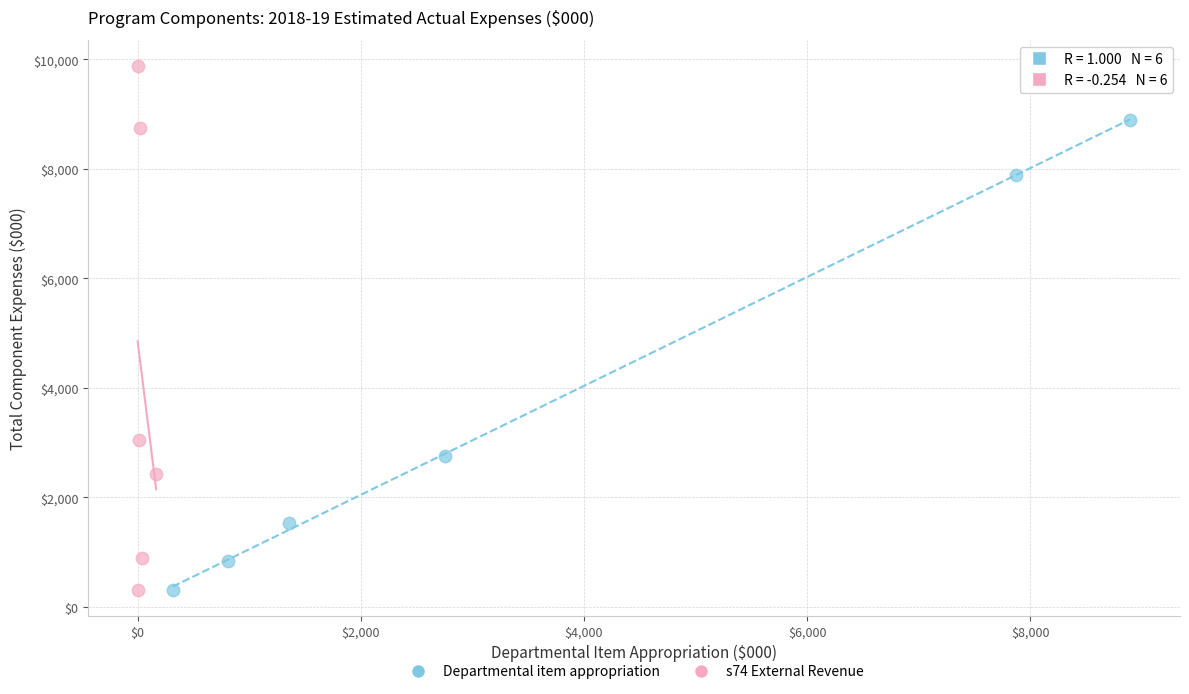

Which series has the largest Y range (max minus min)?

s74 External Revenue